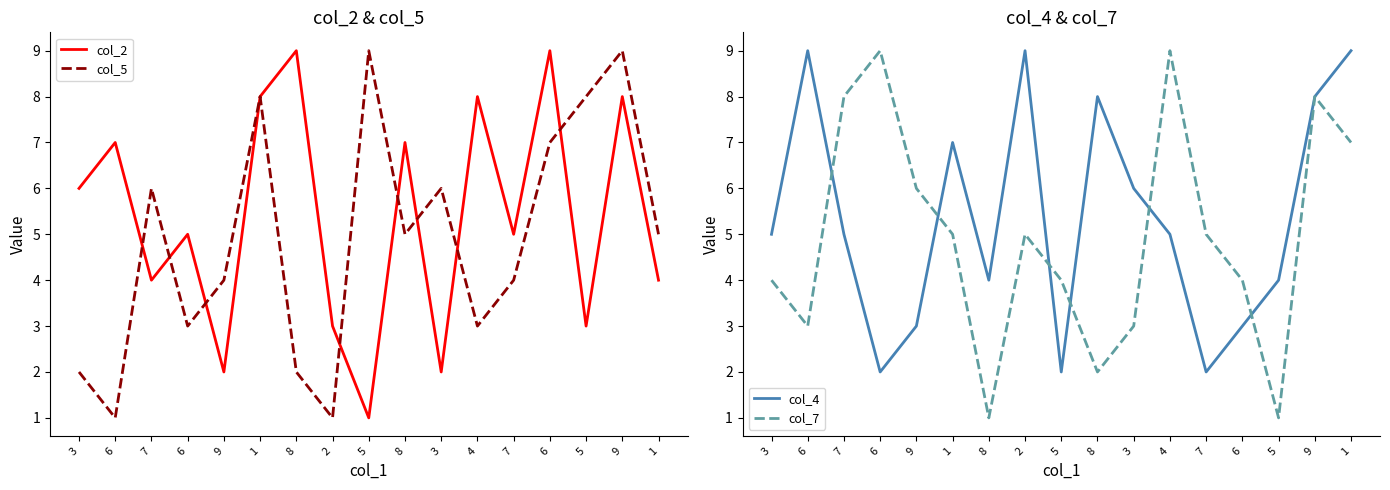

Reading left to right, list all the values displayed in this chart.

col_2: 3=6	6=7	7=4	6=5	9=2	1=8	8=9	2=3	5=1	8=7	3=2	4=8	7=5	6=9	5=3	9=8	1=4
col_5: 3=2	6=1	7=6	6=3	9=4	1=8	8=2	2=1	5=9	8=5	3=6	4=3	7=4	6=7	5=8	9=9	1=5
col_4: 3=5	6=9	7=5	6=2	9=3	1=7	8=4	2=9	5=2	8=8	3=6	4=5	7=2	6=3	5=4	9=8	1=9
col_7: 3=4	6=3	7=8	6=9	9=6	1=5	8=1	2=5	5=4	8=2	3=3	4=9	7=5	6=4	5=1	9=8	1=7